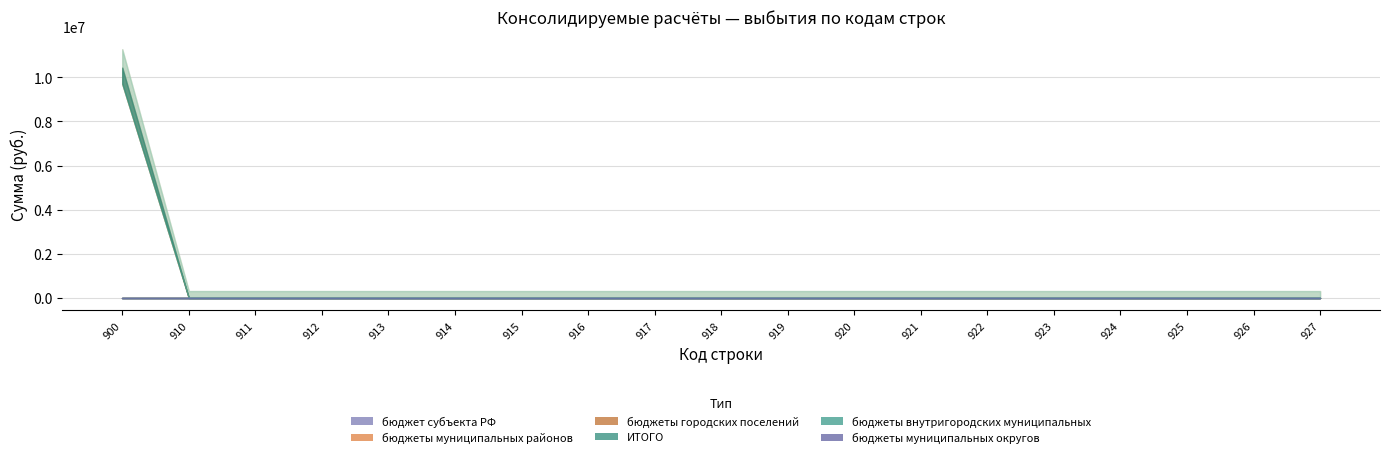

True or false: бюджеты внутригородских муниципальных and бюджеты муниципальных округов intersect in this chart.

False